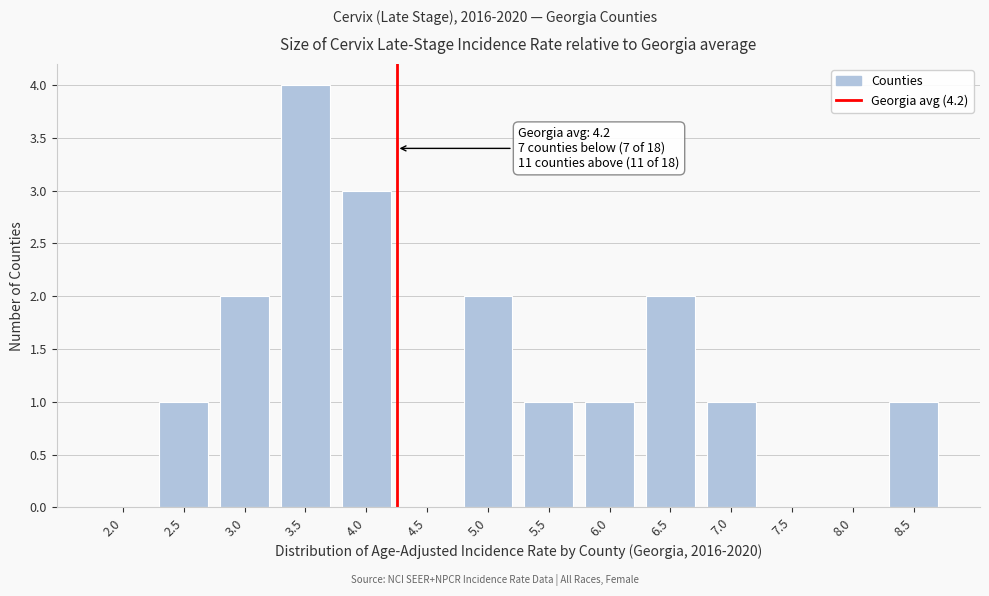

Reading right to left, list all the values displayed in this chart.

8.5=1	8.0=0	7.5=0	7.0=1	6.5=2	6.0=1	5.5=1	5.0=2	4.5=0	4.0=3	3.5=4	3.0=2	2.5=1	2.0=0